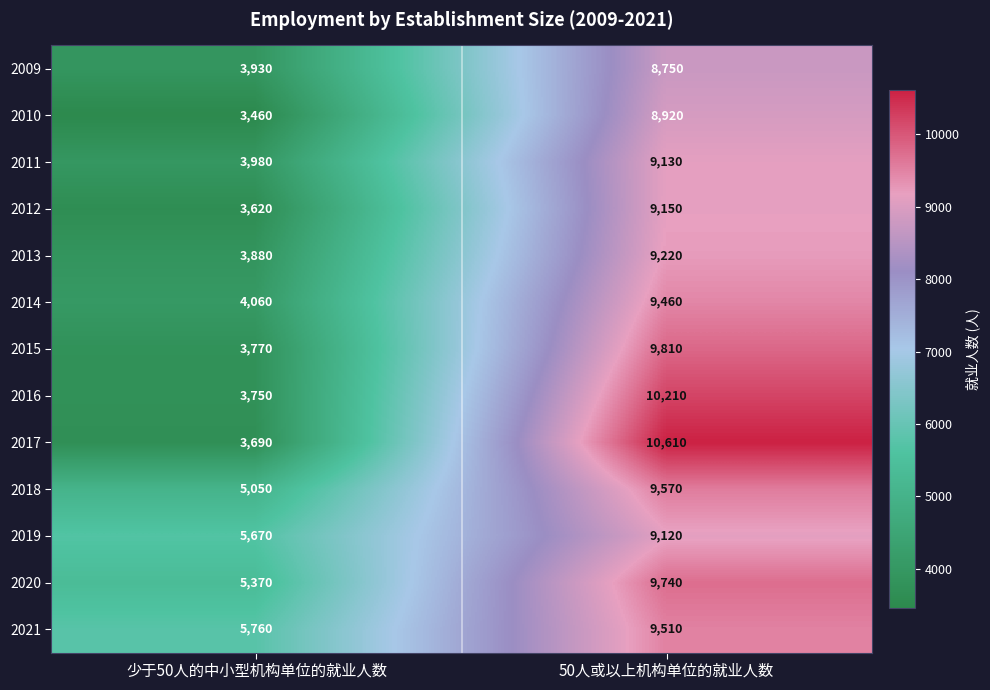

How many series are shown in this chart?

13